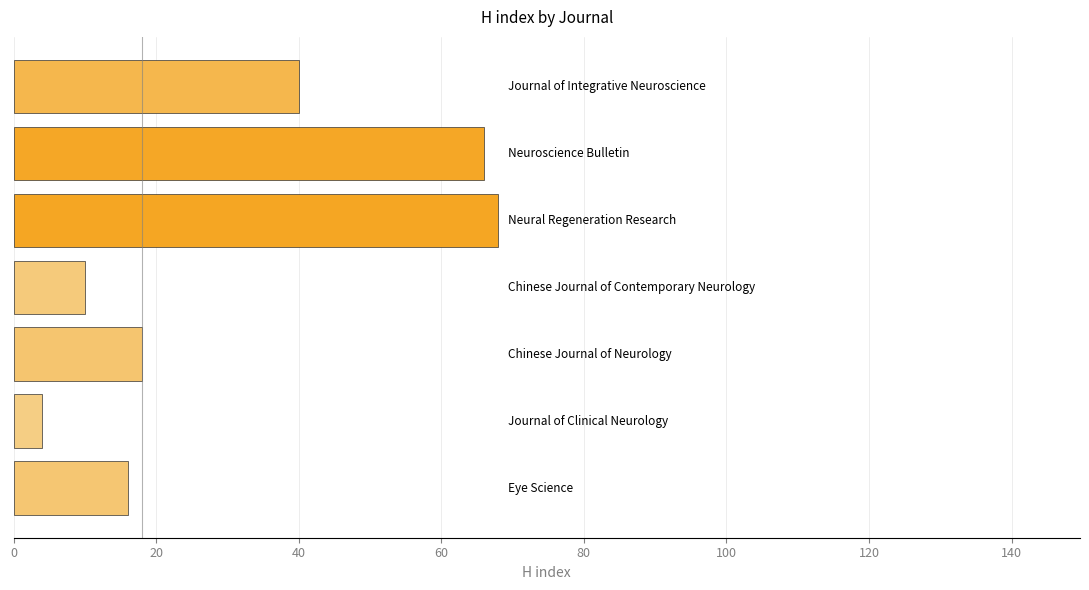

What is the maximum value shown in the chart?

68